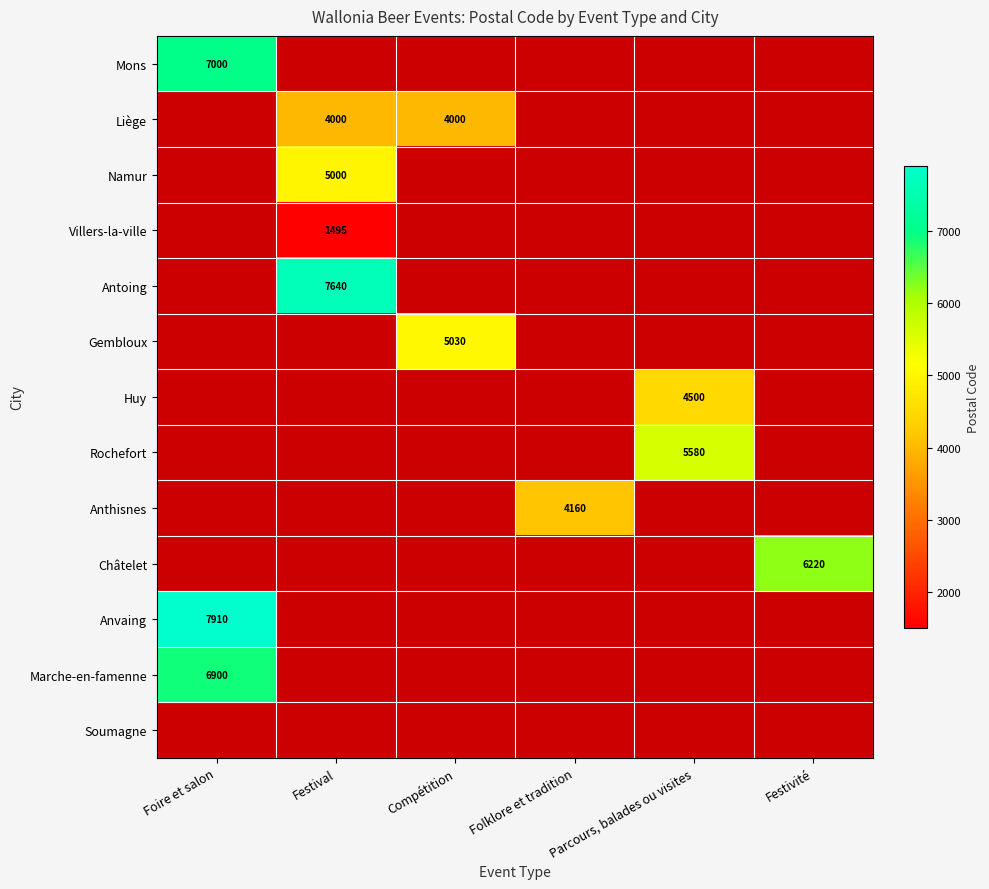

The Anthisnes series shows 2283 at Folklore et tradition. True or false?

False